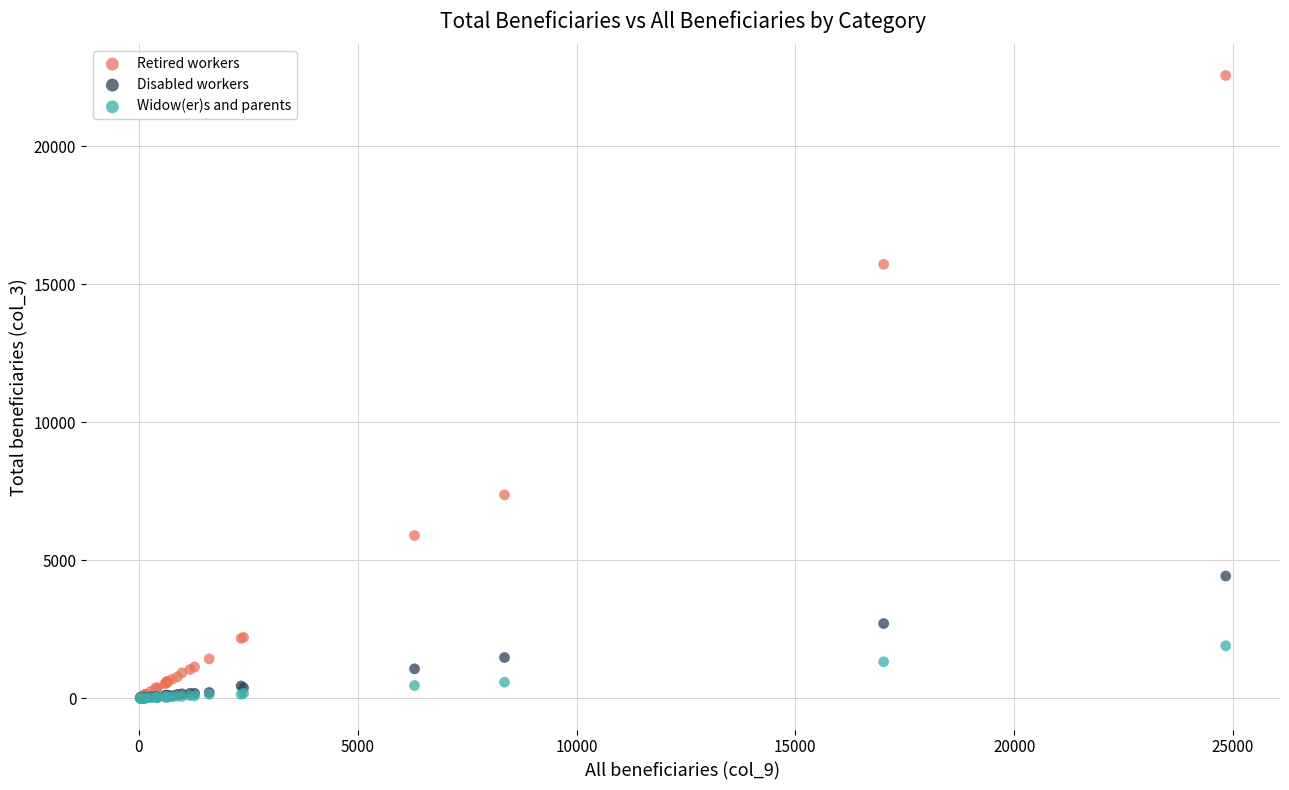

What are all the series names shown in the legend?

Retired workers, Disabled workers, Widow(er)s and parents